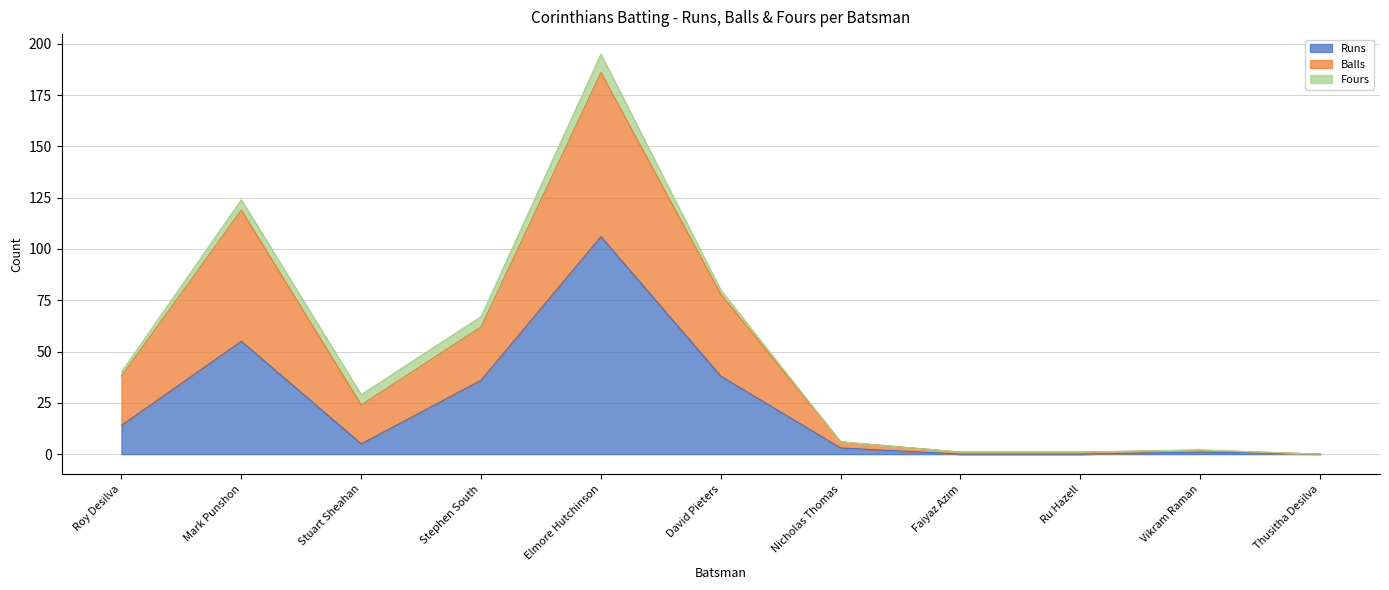

In Balls, how many points are lower than both neighbors (excluding endpoints)?

1